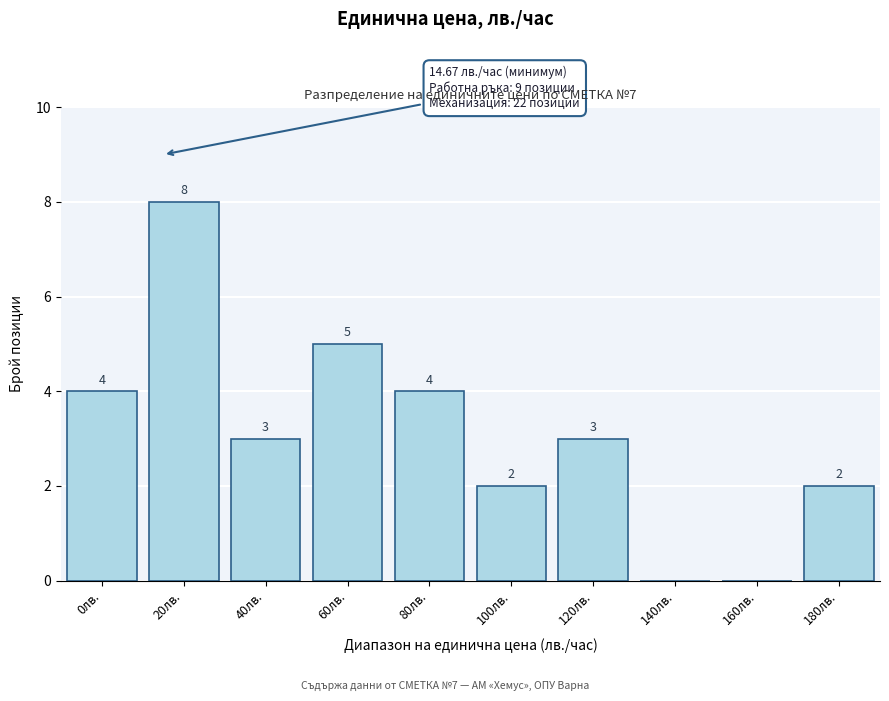

Reading left to right, what are all the values shown in this chart?

0лв.=4	20лв.=8	40лв.=3	60лв.=5	80лв.=4	100лв.=2	120лв.=3	140лв.=0	160лв.=0	180лв.=2